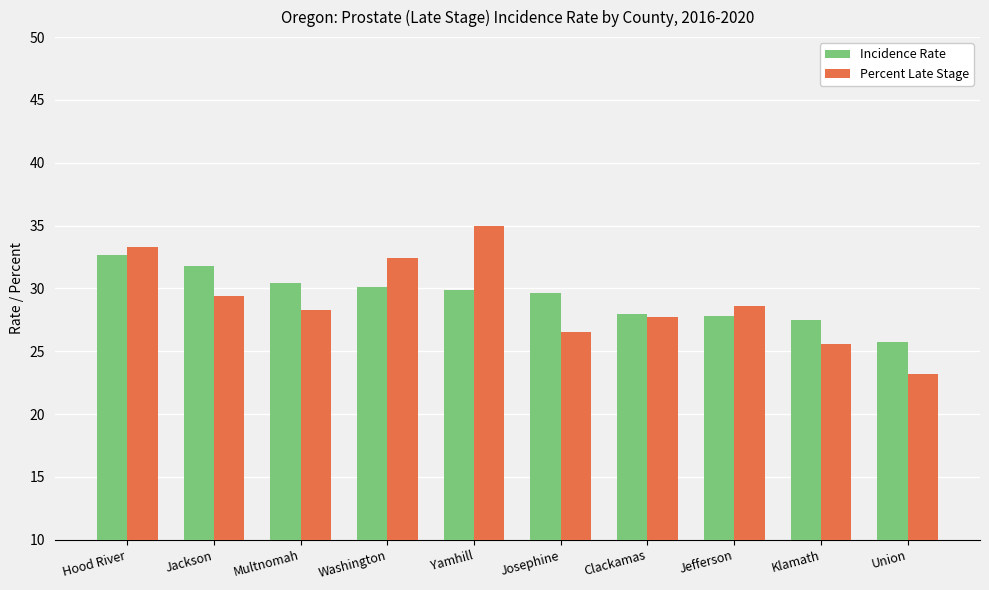

List the series in order of their peak value, lowest first.

Incidence Rate, Percent Late Stage